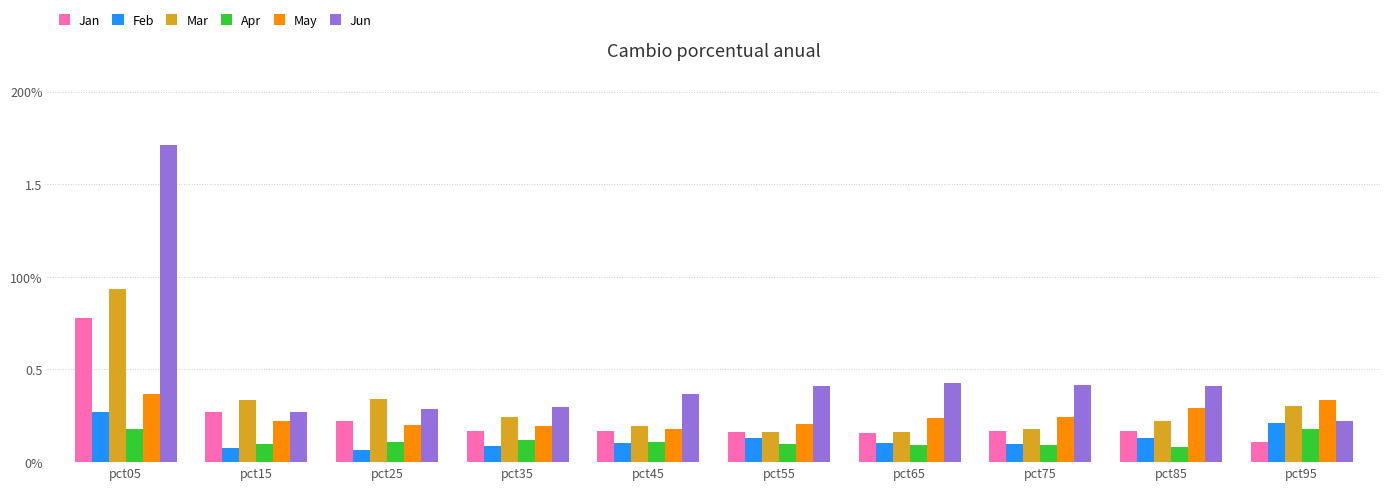

What is the difference between the Mar values at pct65 and pct85?

0.1